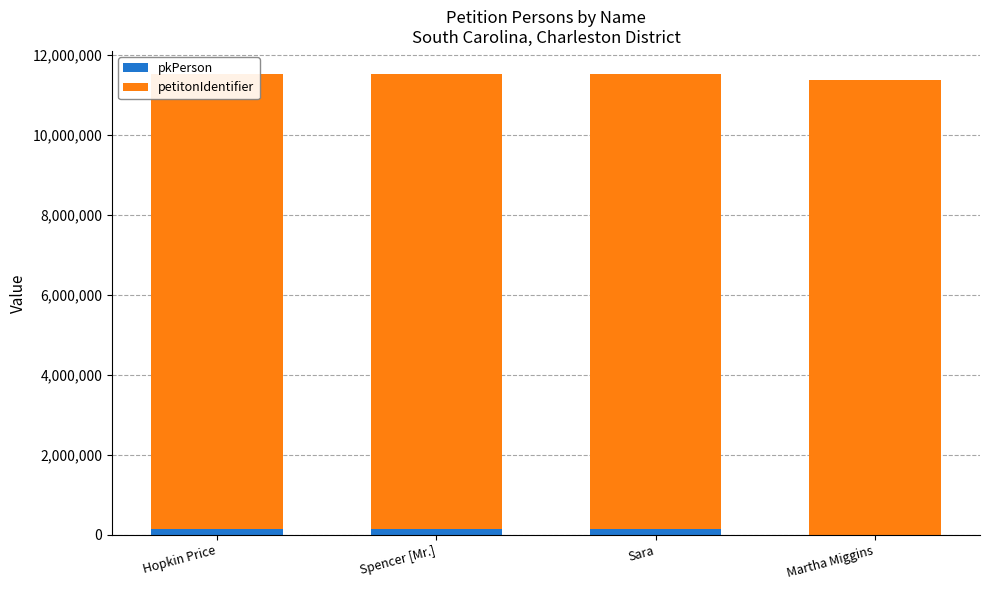

Which category has the lowest value in the petitonIdentifier series?

Hopkin Price